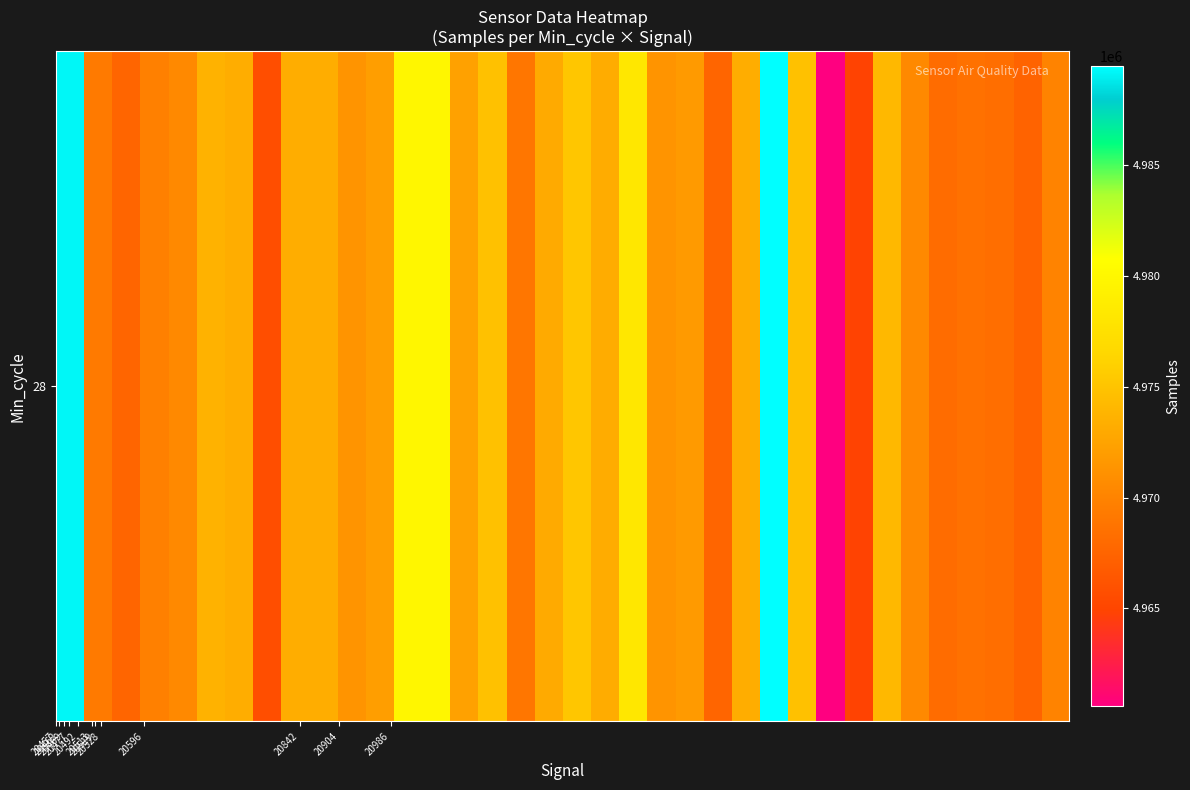

What is the difference between the maximum and minimum values?

28894